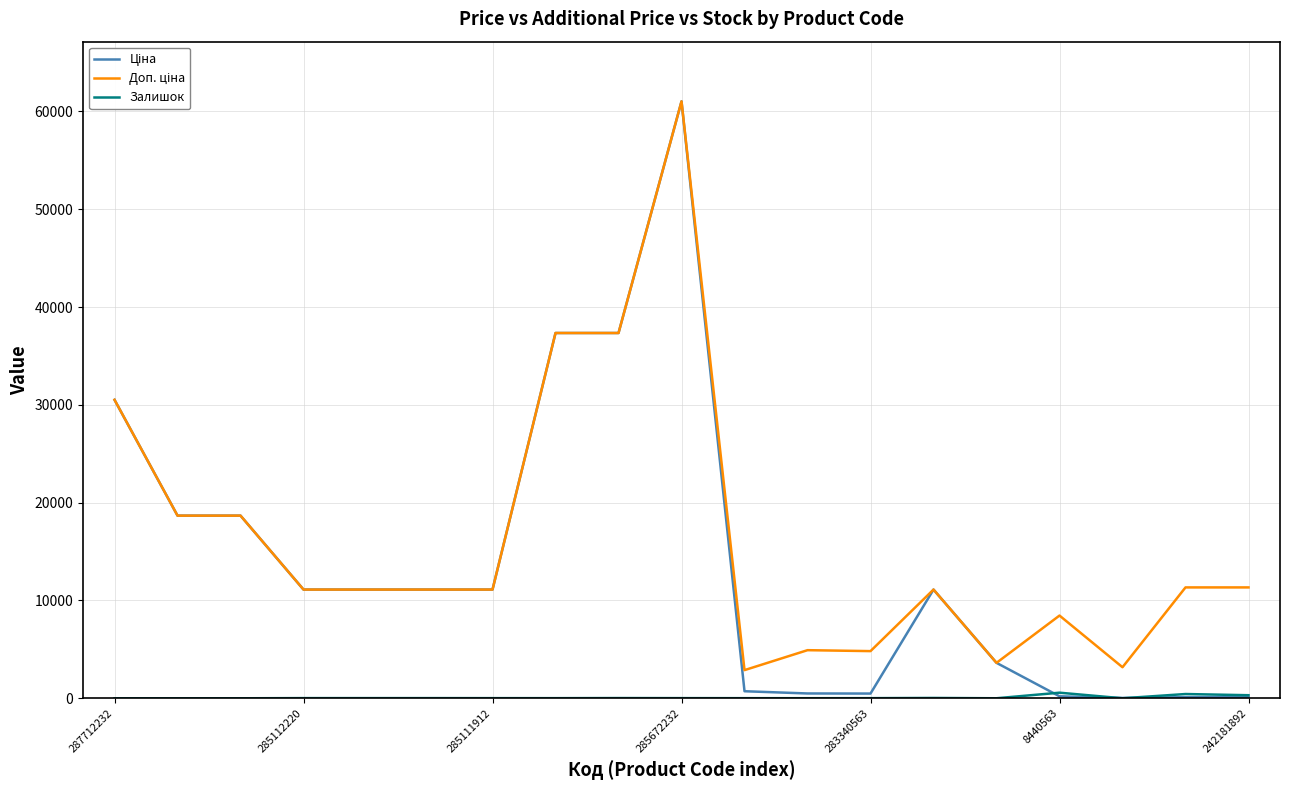

True or false: Доп. ціна and Ціна cross at least once.

False